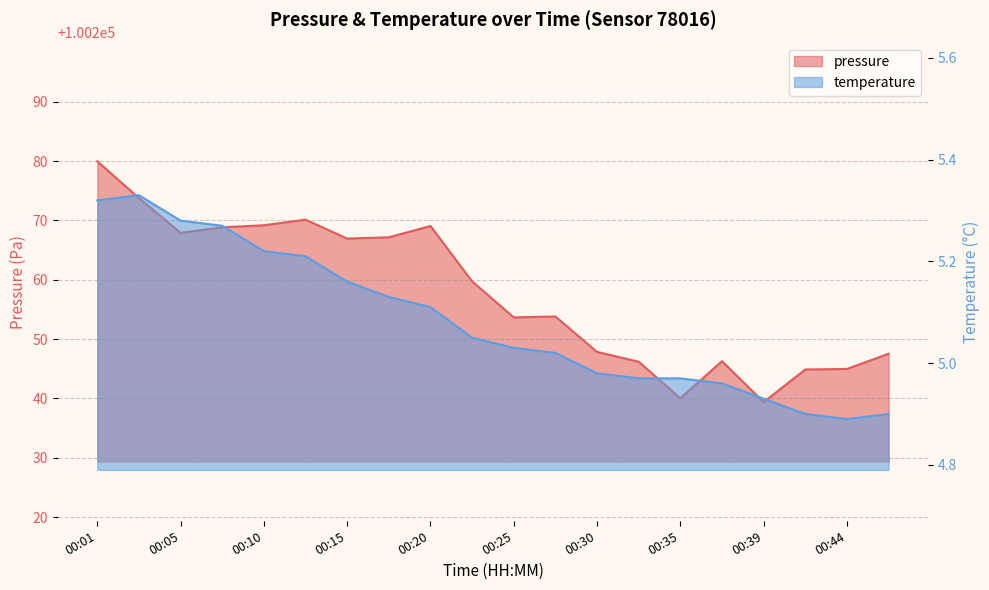

Rank the categories by temperature value from highest to lowest.

00:03, 00:01, 00:05, 00:08, 00:10, 00:13, 00:15, 00:18, 00:20, 00:22, 00:25, 00:27, 00:30, 00:32, 00:35, 00:37, 00:39, 00:42, 00:47, 00:44